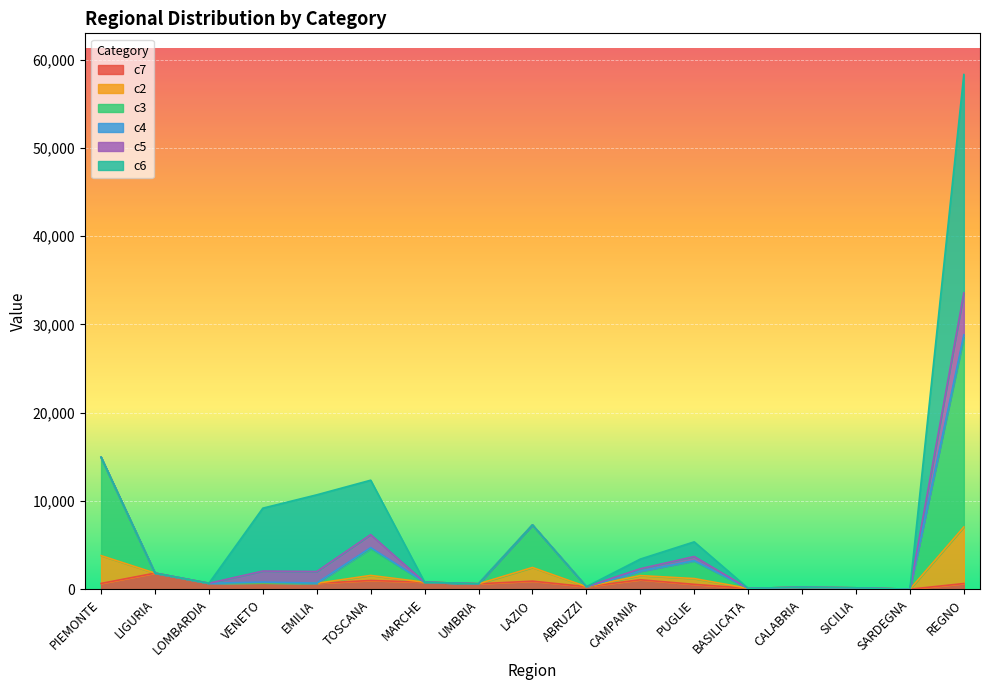

At which category is the sum across all series the highest?

REGNO